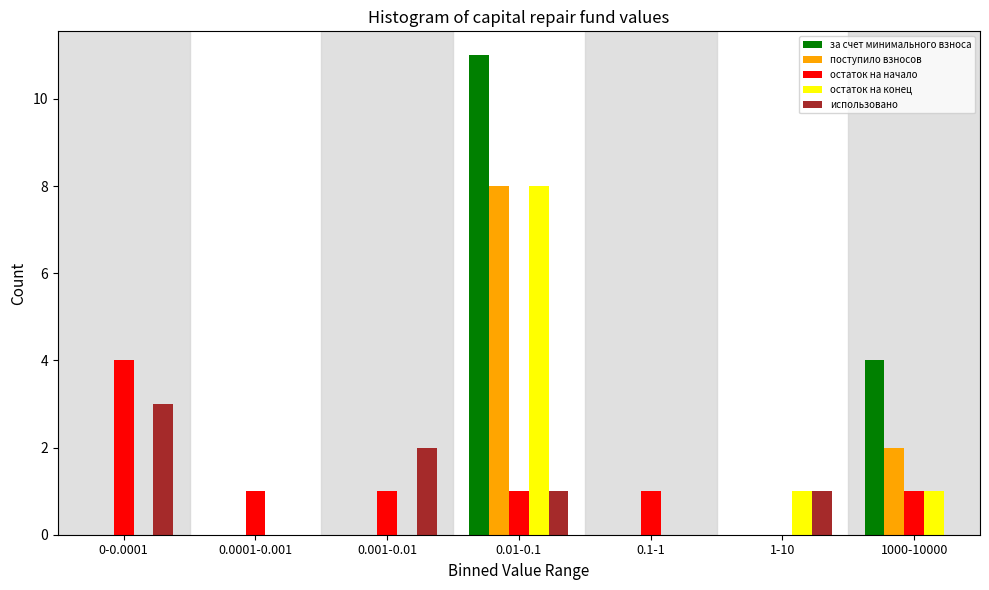

The за счет минимального взноса series shows 0 at 1-10. True or false?

True